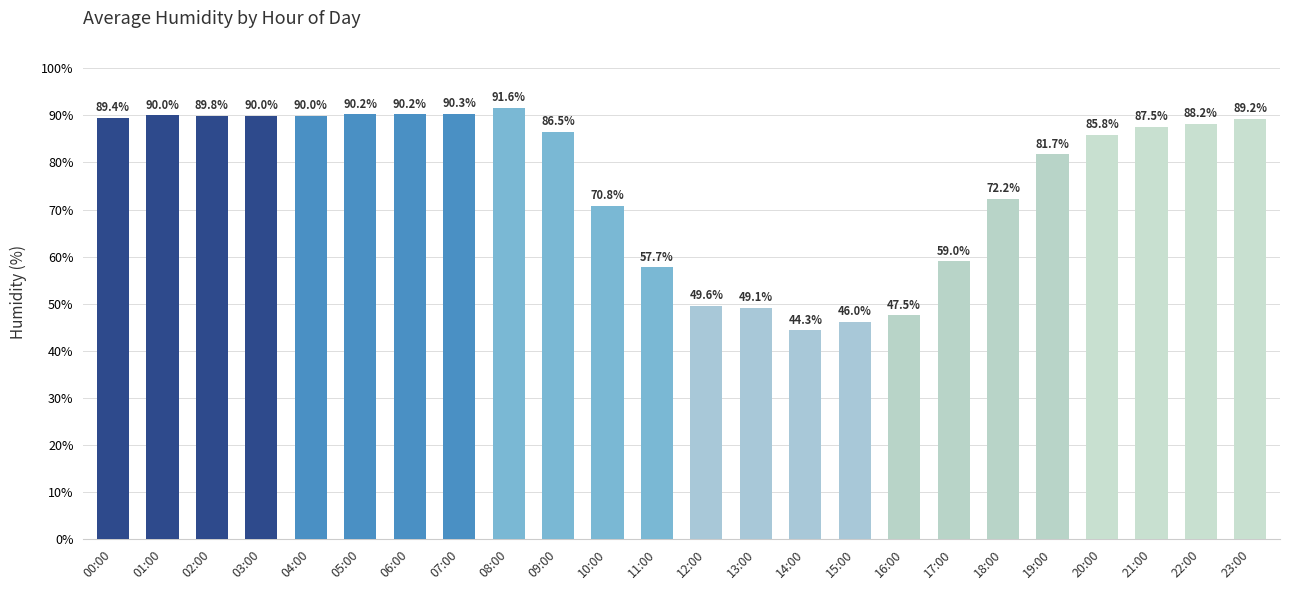

What is the label of the 22nd bar from the left?

21:00